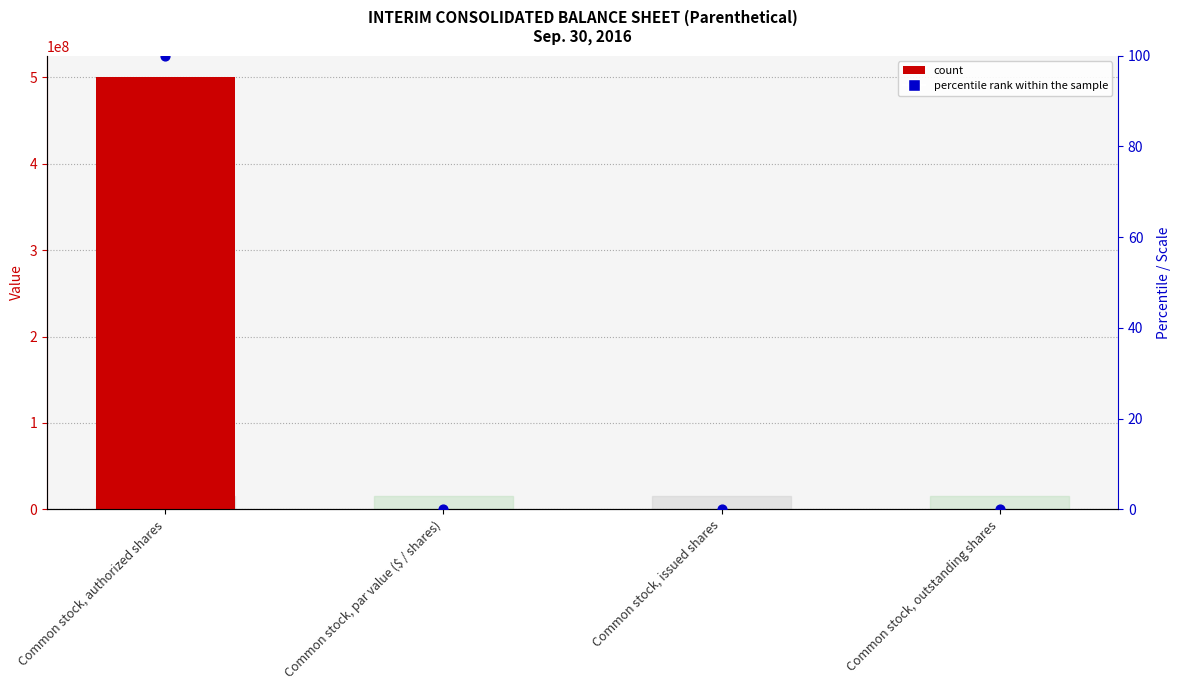

Which series has the largest Y range (max minus min)?

Value